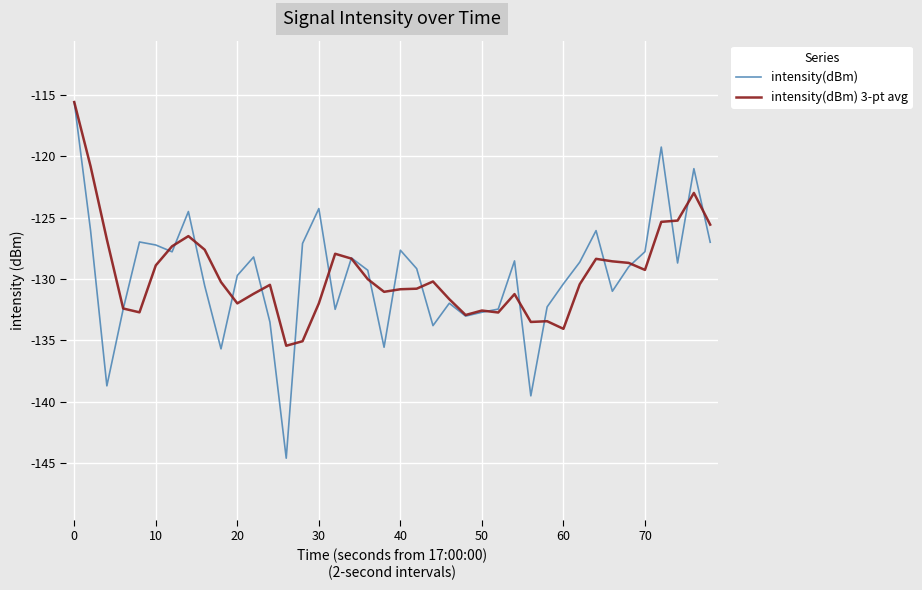

Which series has the widest spread of values?

intensity(dBm)